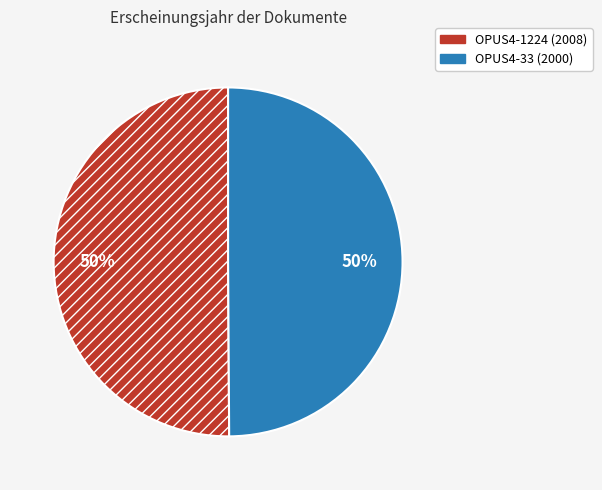

To the nearest percent, what portion does OPUS4-1224 represent?

50%